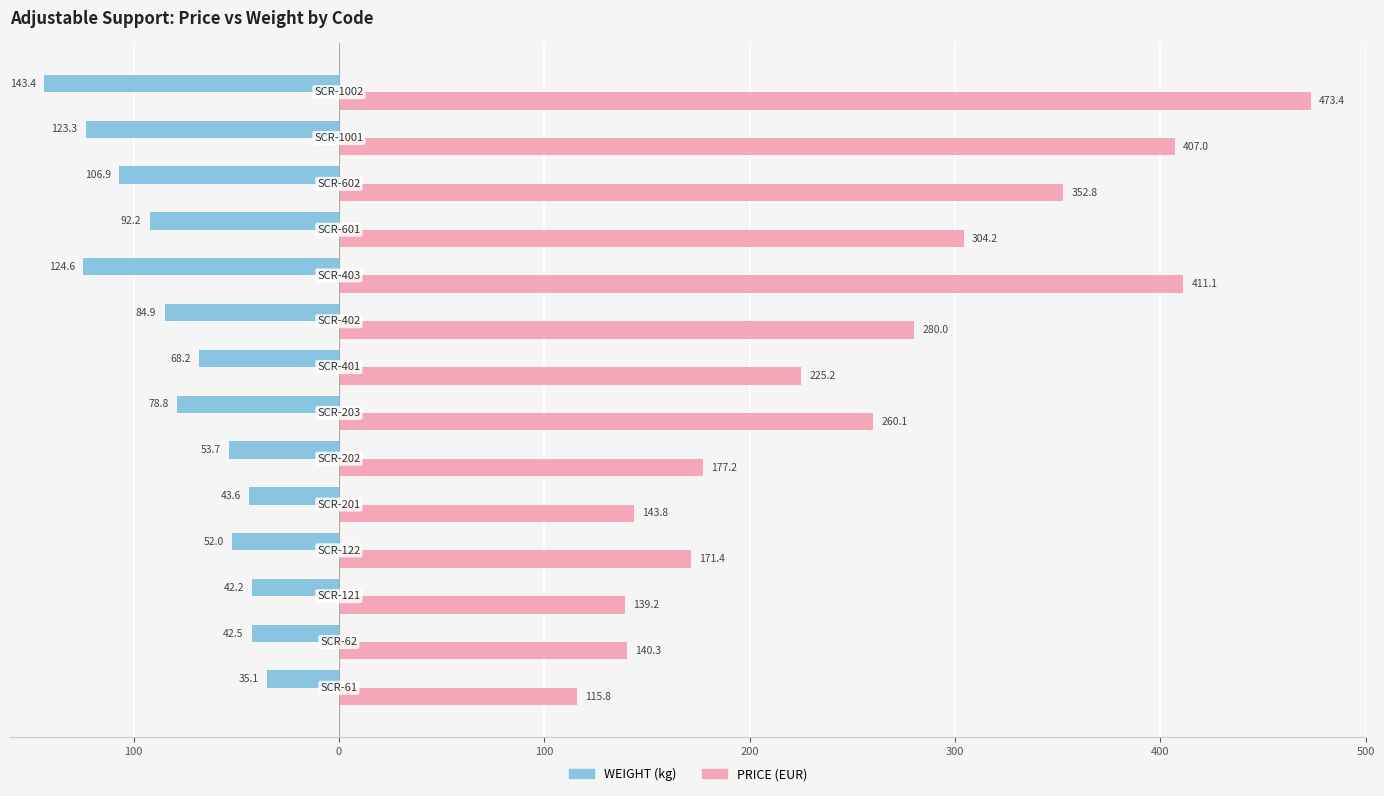

Reading right to left, what are all the values shown in this chart?

PRICE: 473.4	407.0	352.8	304.2	411.1	280.0	225.2	260.1	177.2	143.8	171.4	139.2	140.3	115.8
WEIGHT: -143.4	-123.3	-106.9	-92.2	-124.6	-84.9	-68.2	-78.8	-53.7	-43.6	-52.0	-42.2	-42.5	-35.1